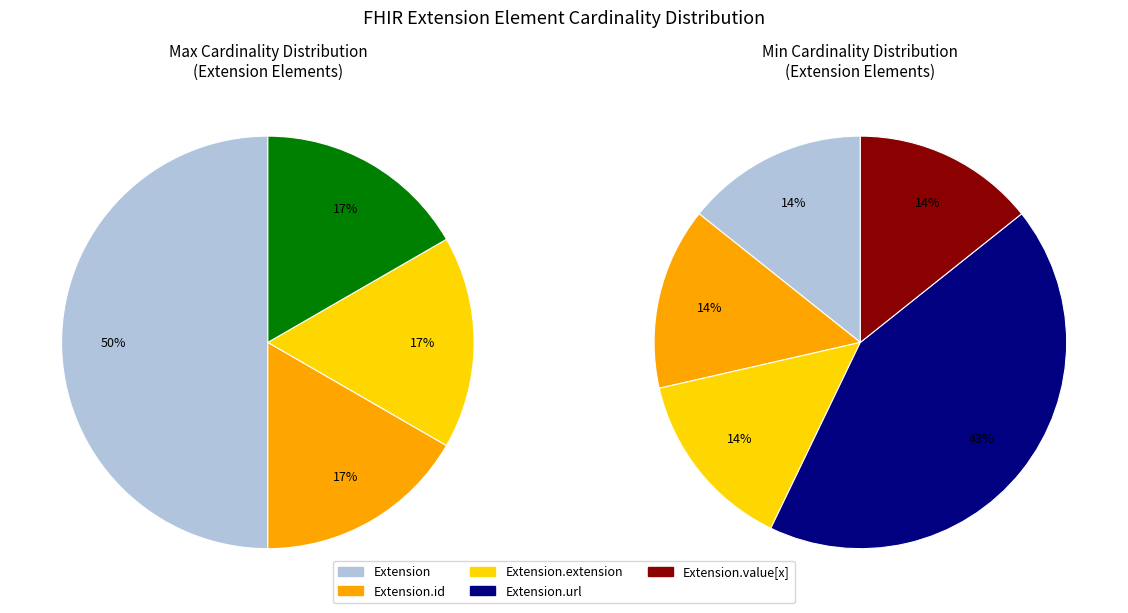

Is there a majority slice in this chart?

Yes